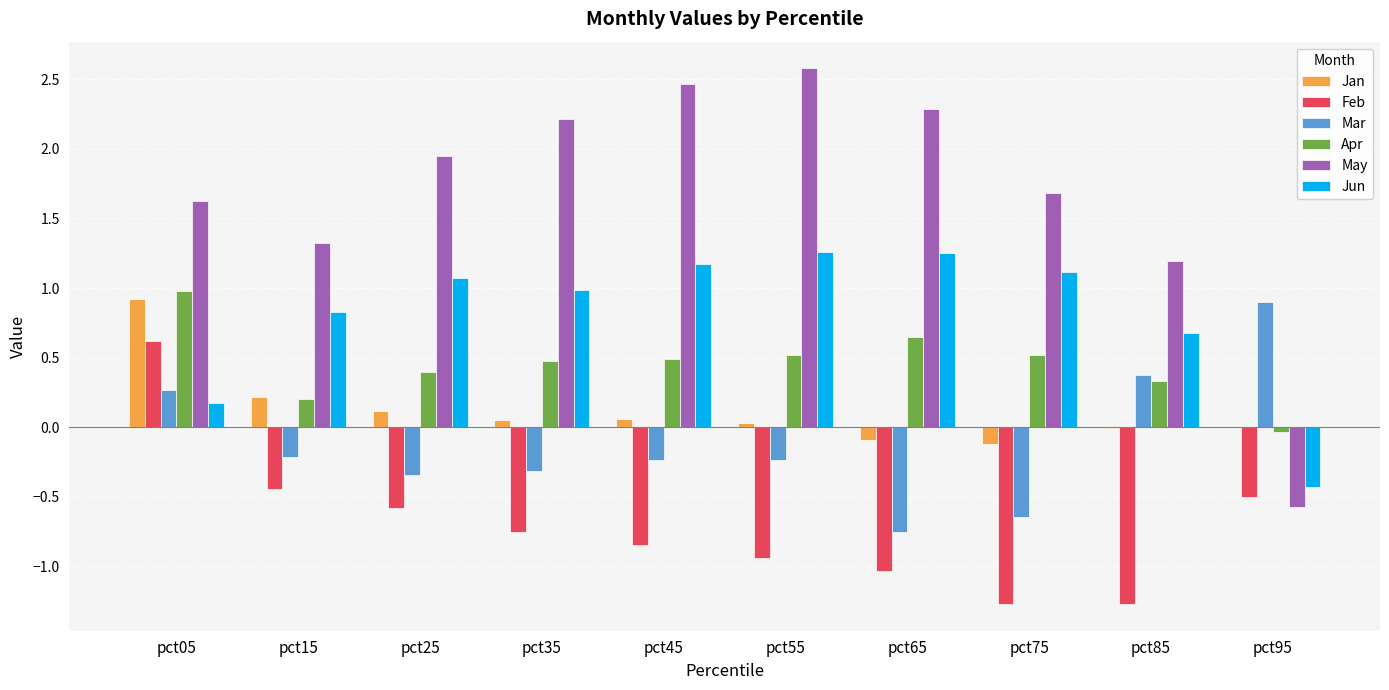

At which category does the chart reach its peak across all series?

pct55